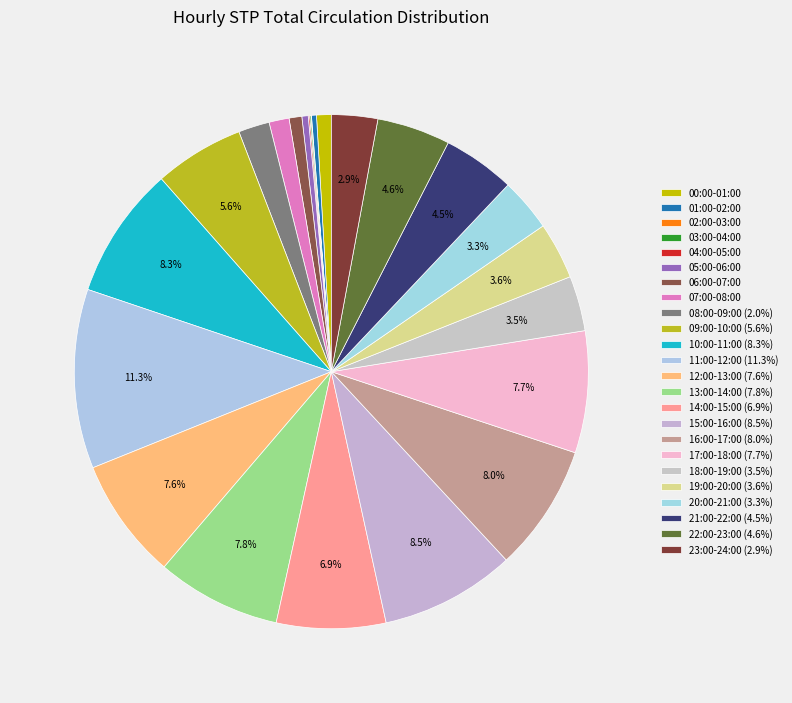

Does any single category account for the majority?

No